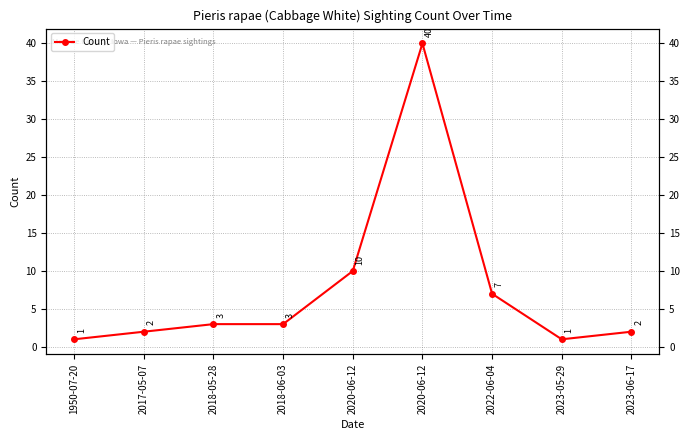

What is the greatest value displayed?

40